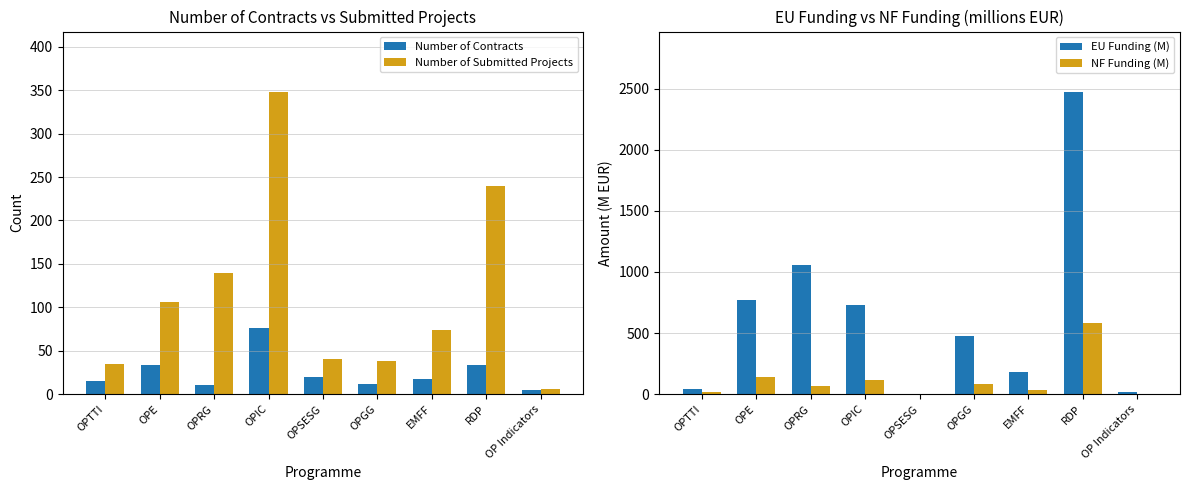

What are all the series names shown in the legend?

Number of Contracts, Number of Submitted Projects, EU Funding (M), NF Funding (M)